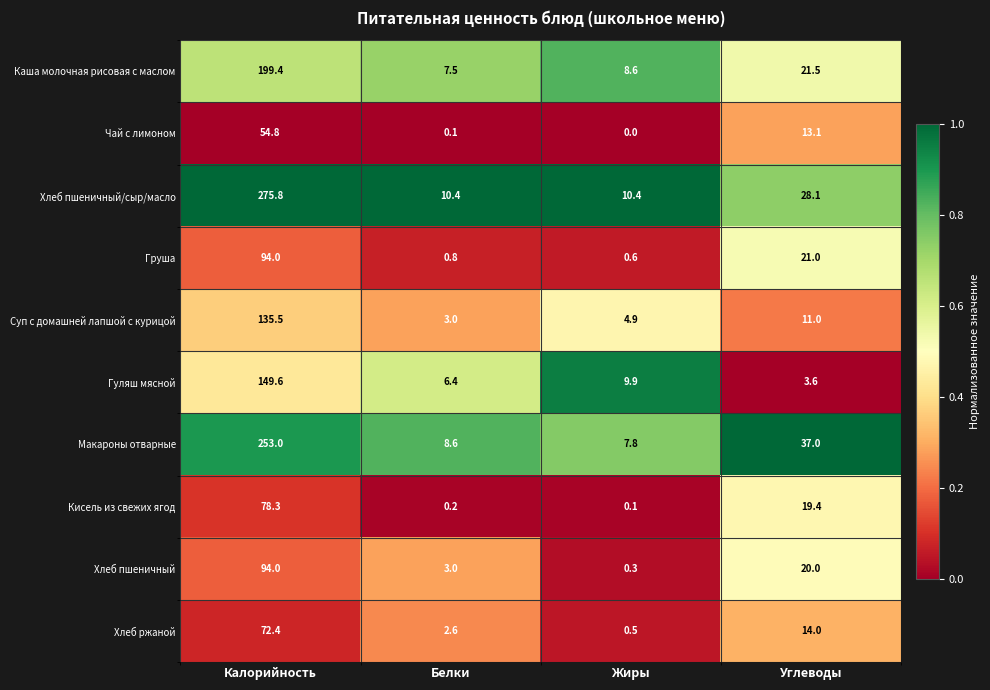

What is the sum of all Чай с лимоном values?

68.0